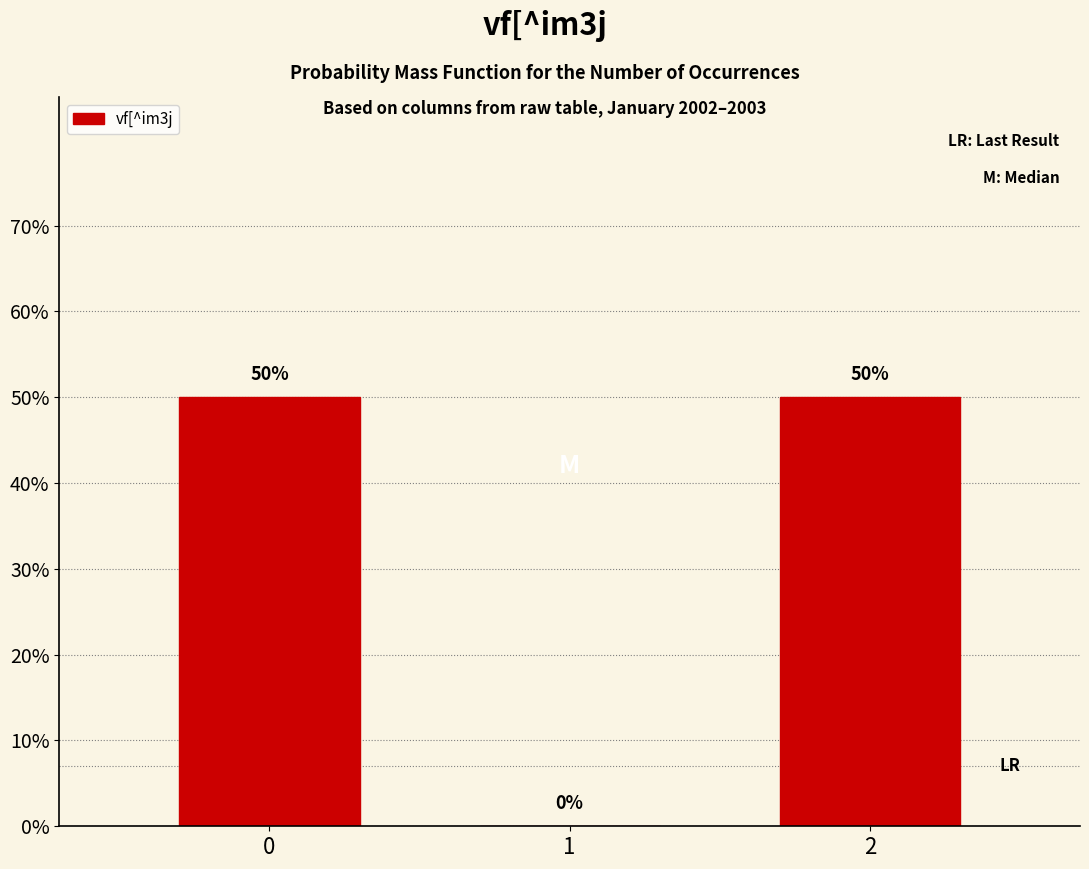

Reading left to right, extract all data points from this chart.

0=50	1=0	2=50